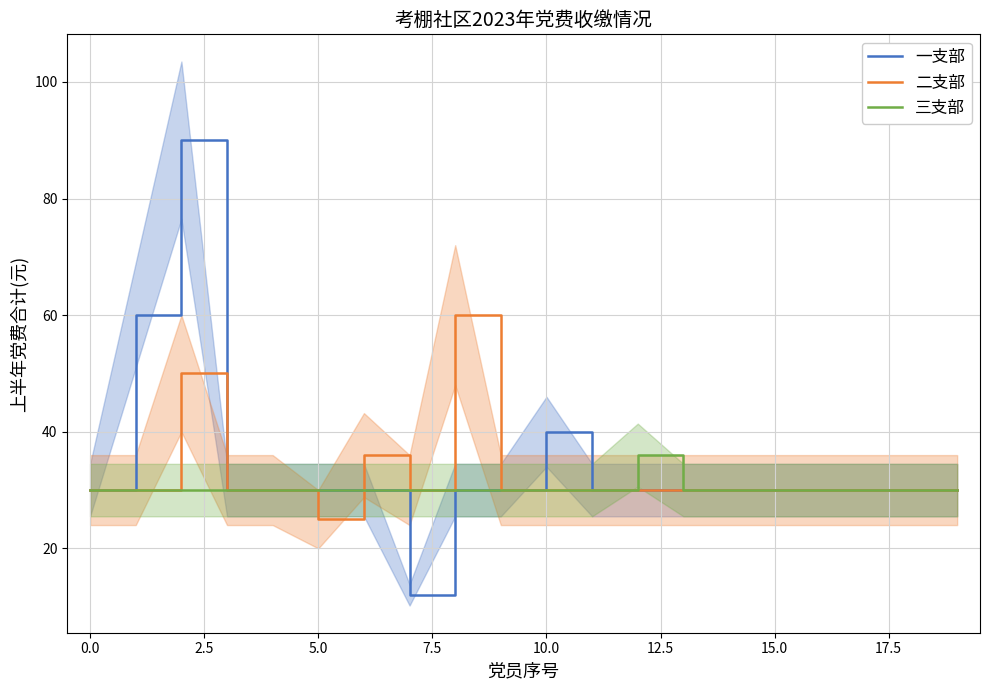

What is the total value across all series at 10?

100